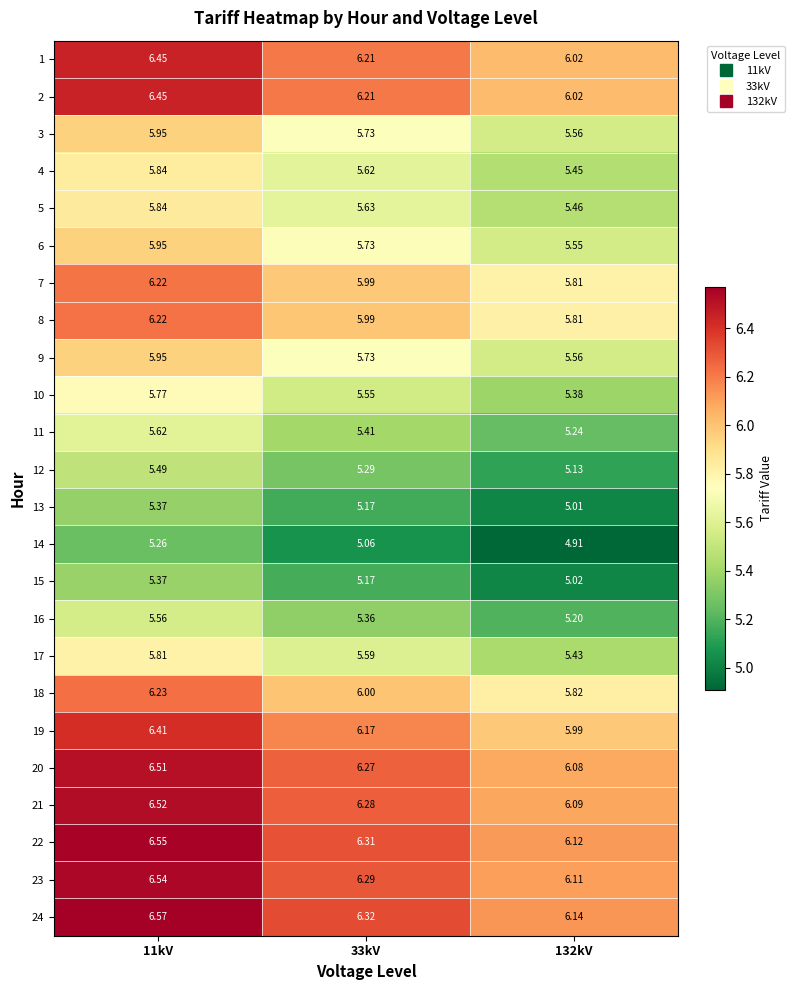

How many distinct data groups are displayed?

24